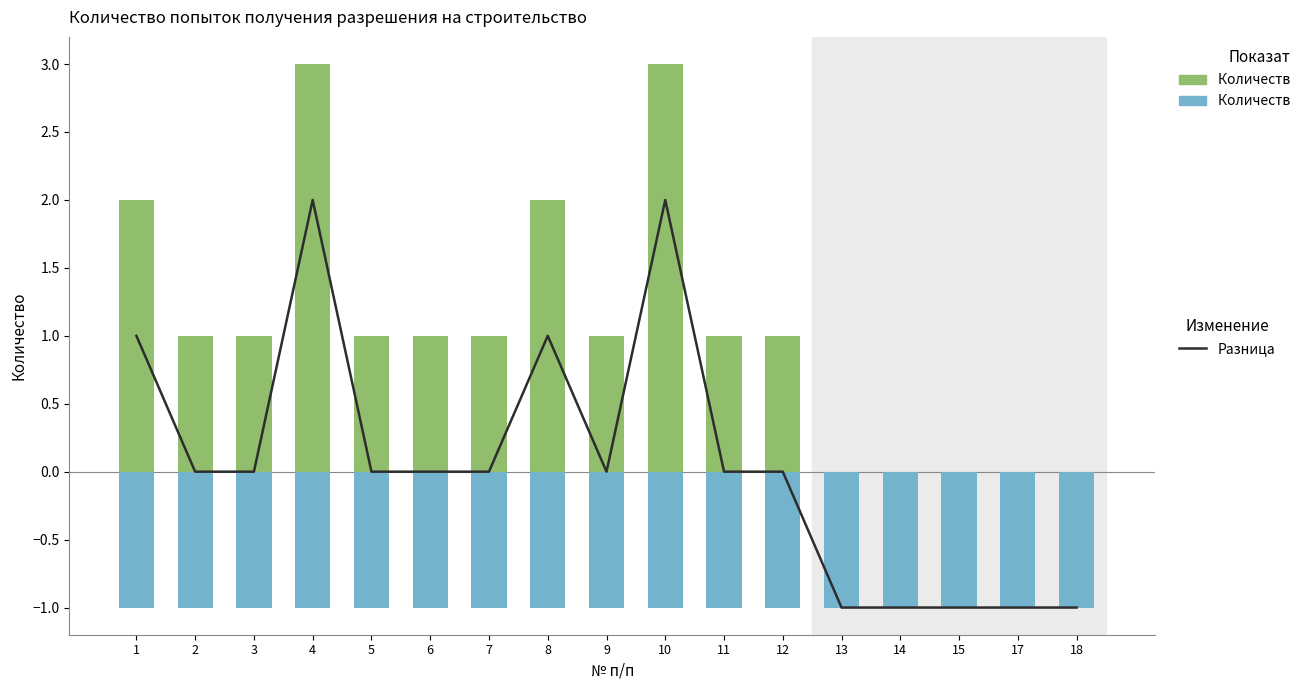

List the series in order of their overall mean, lowest first.

Количество объектов, Разница, Количество попыток